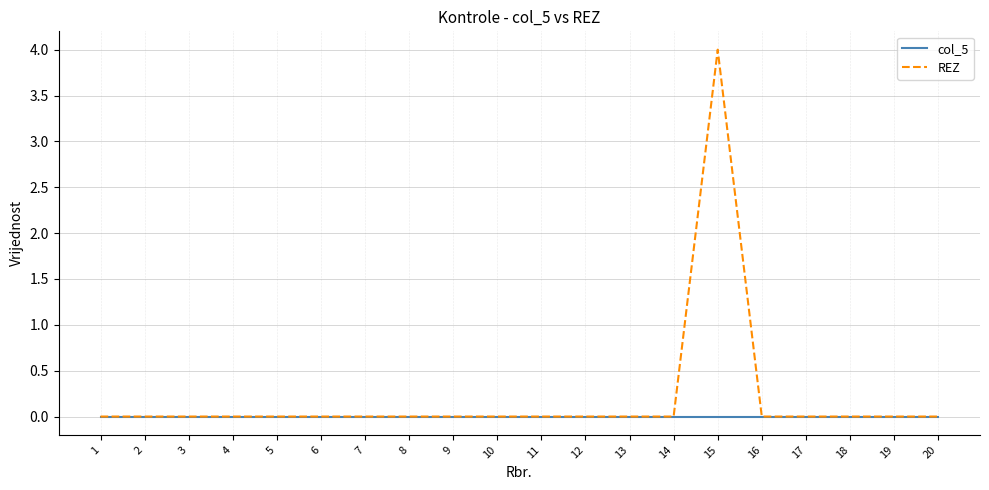

Which series has the largest total across all categories?

REZ